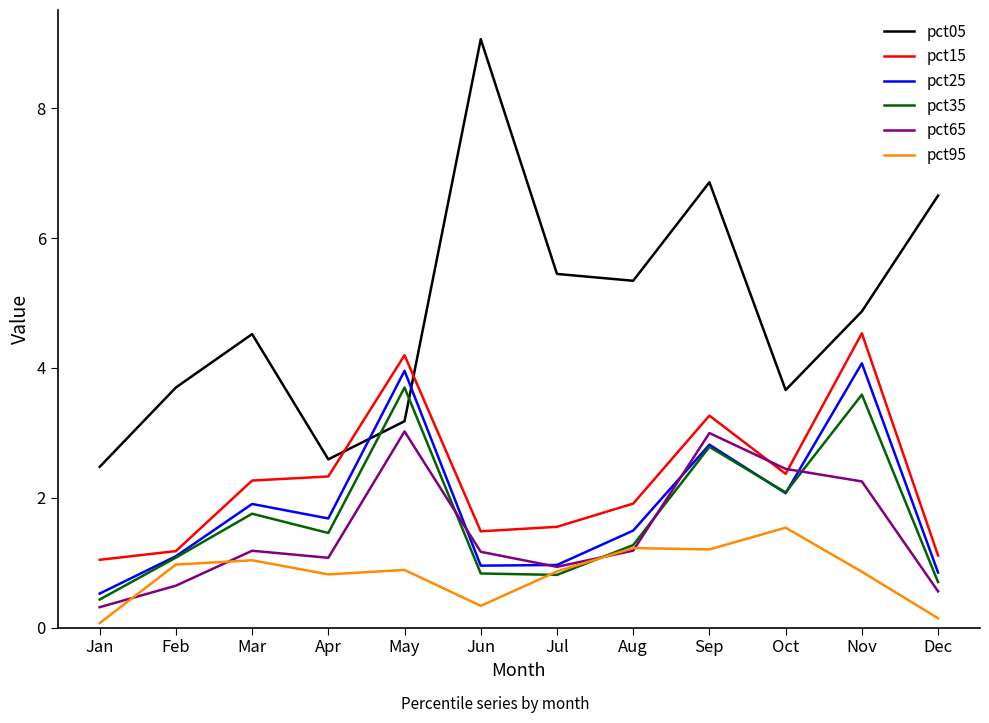

Which series changed the most between May and Oct?

pct25